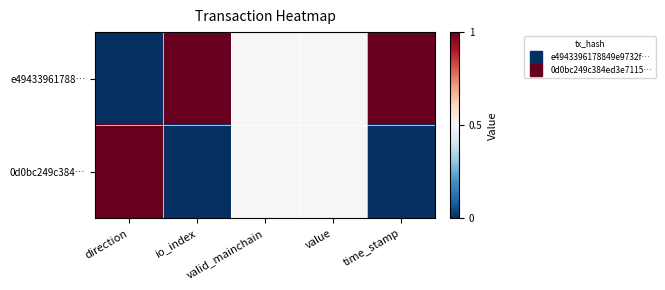

Reading left to right, extract all data points from this chart.

e49433961788…: direction=0.0	io_index=1.0	valid_mainchain=0.5	value=0.5	time_stamp=1.0
0d0bc249c384…: direction=1.0	io_index=0.0	valid_mainchain=0.5	value=0.5	time_stamp=0.0